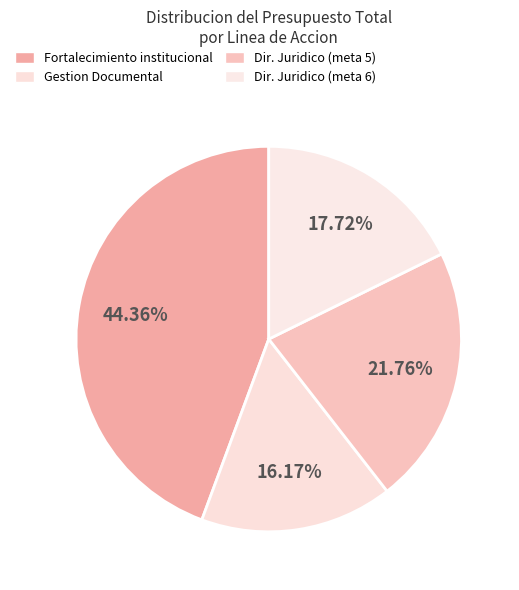

How many segments does this pie chart have?

4